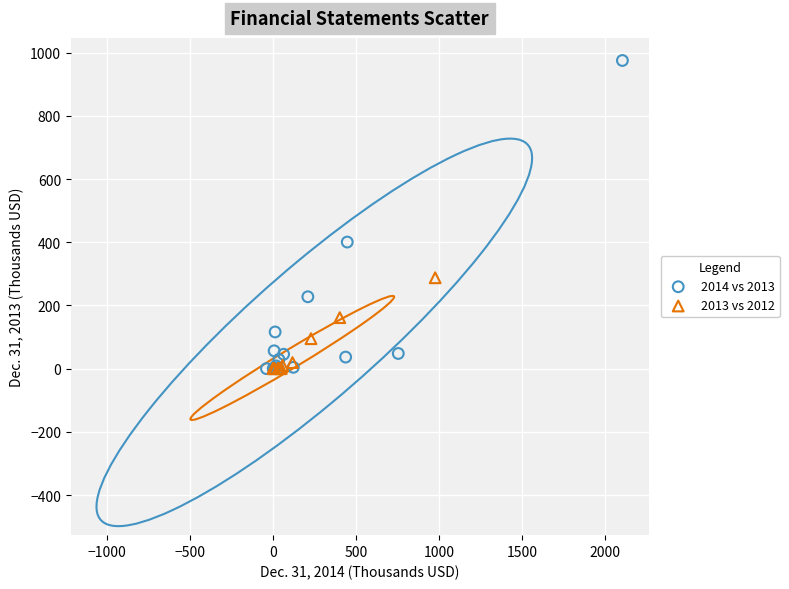

Which series contains the highest Y value?

2014 vs 2013